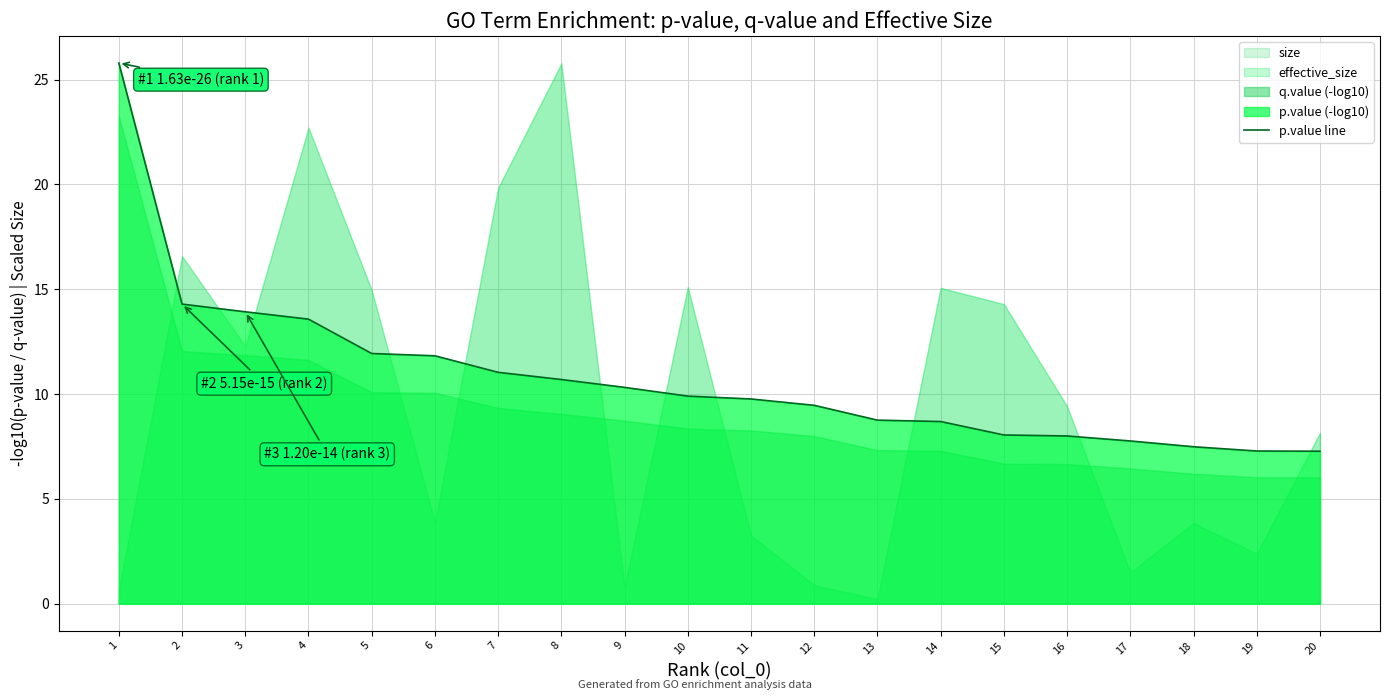

Reading left to right, transcribe all the data shown in this chart.

25.8	14.3	13.9	13.6	11.9	11.8	11.0	10.7	10.3	9.9	9.8	9.5	8.8	8.7	8.0	8.0	7.8	7.5	7.3	7.3